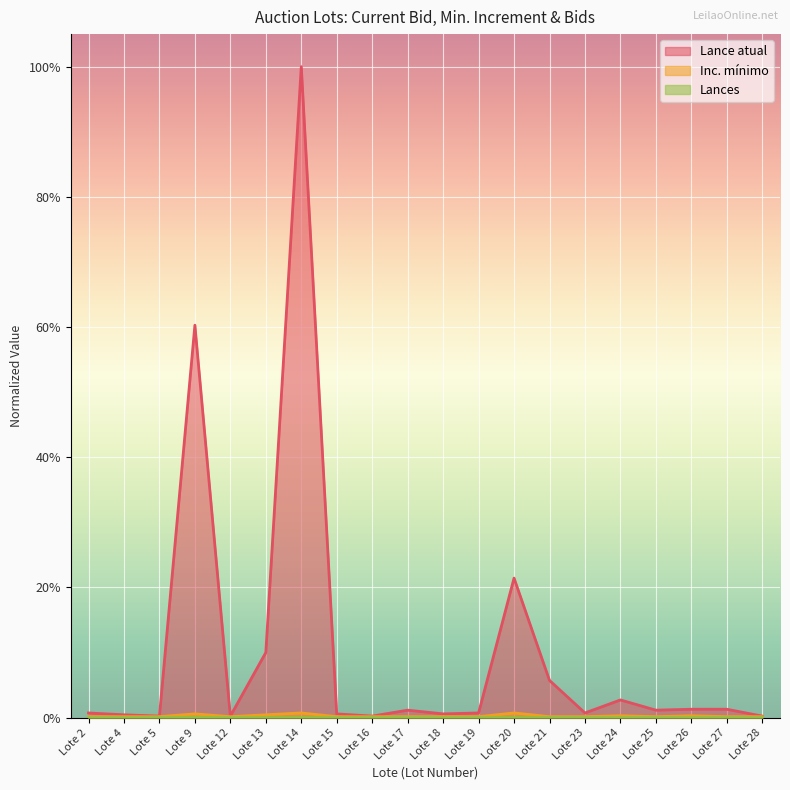

Is it true that Inc. mínimo equals 0.0 at Lote 28?

True